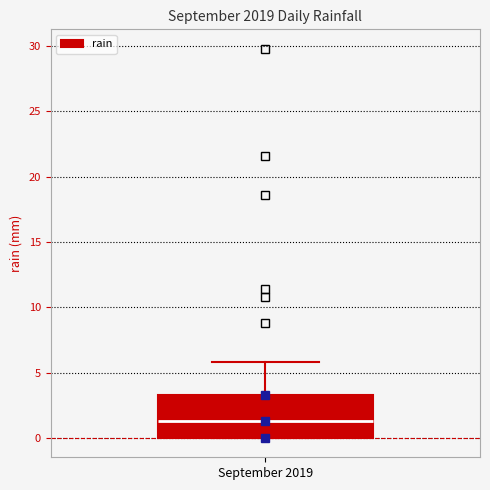

Transcribe this box plot: give where the median line is, the range the box spans, and where the two whiskers end, as read against the y-axis. The values are not printed on the chart, so give them approximately, as read against the axis.

median 1.5, box 0.0 to 3.5, whiskers 0.0 to 6.0